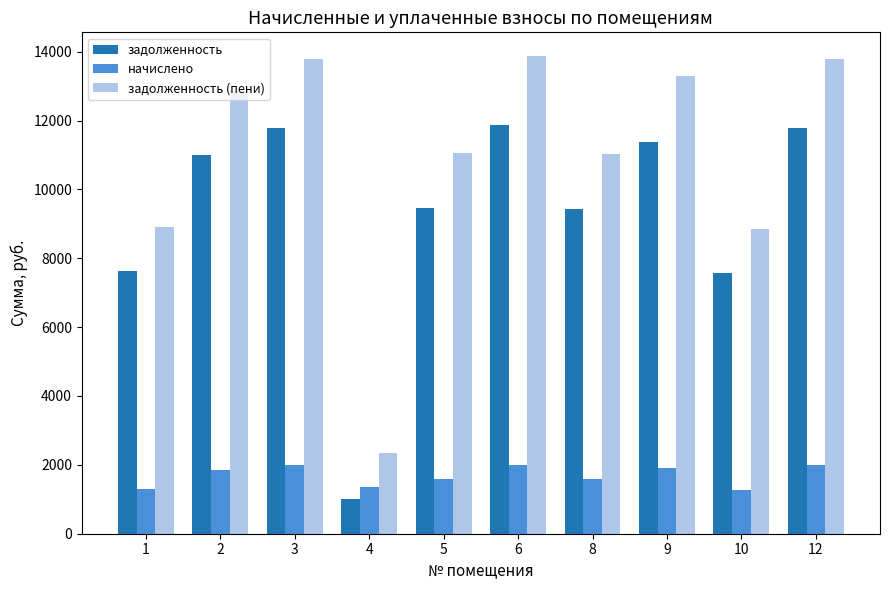

What is the average value of the задолженность series?

9293.6